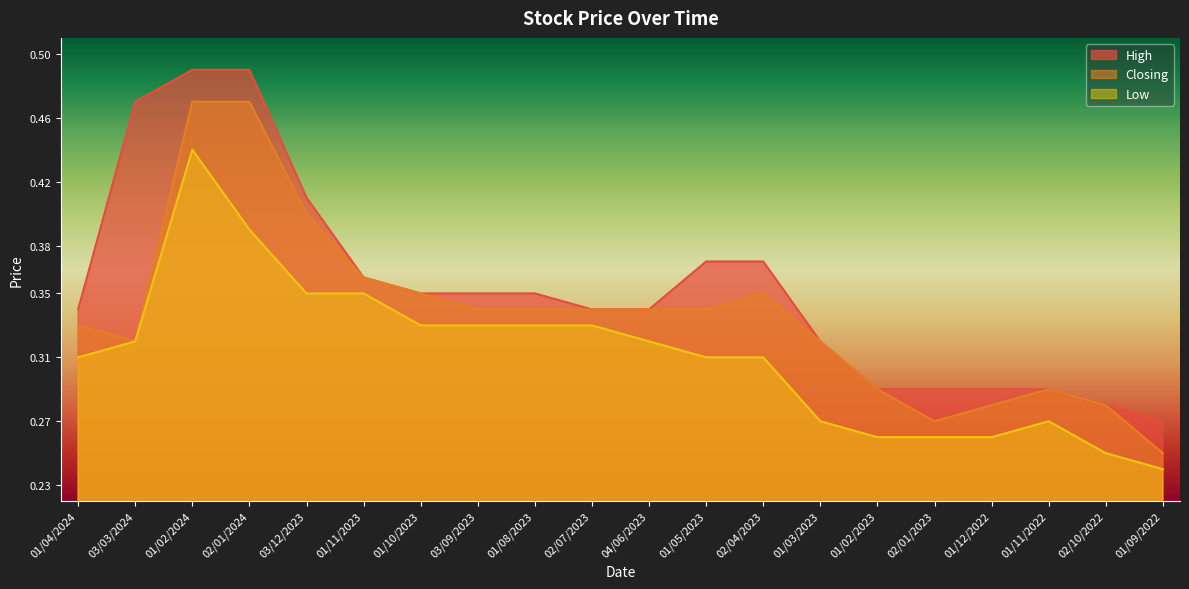

What is the label of the 20th point from the left?

01/09/2022